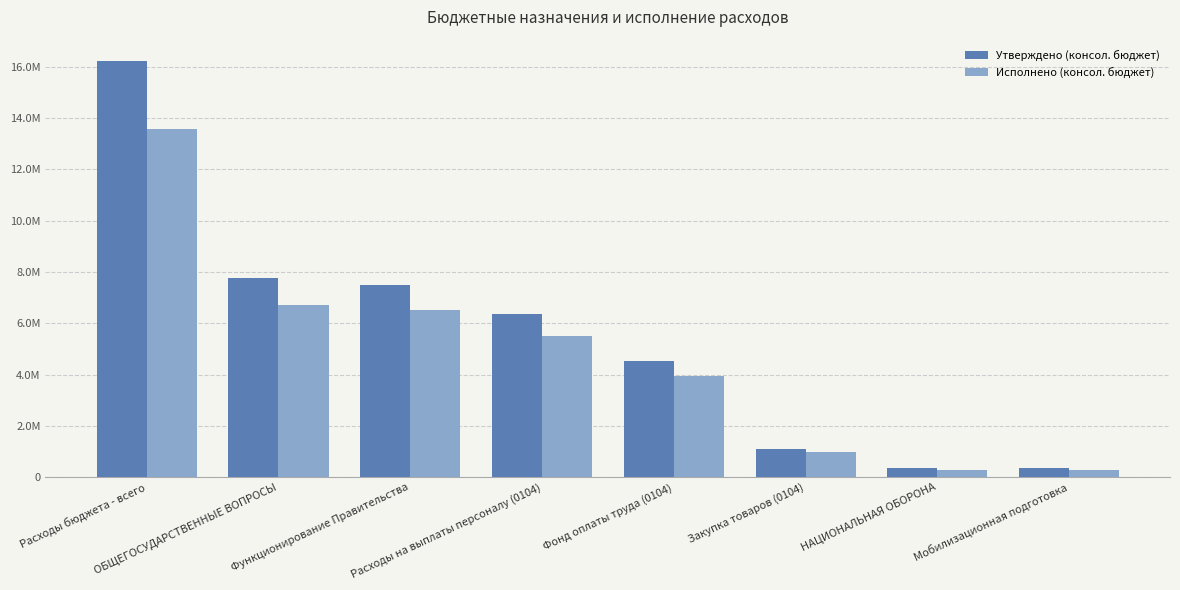

Are the bars horizontal?

No